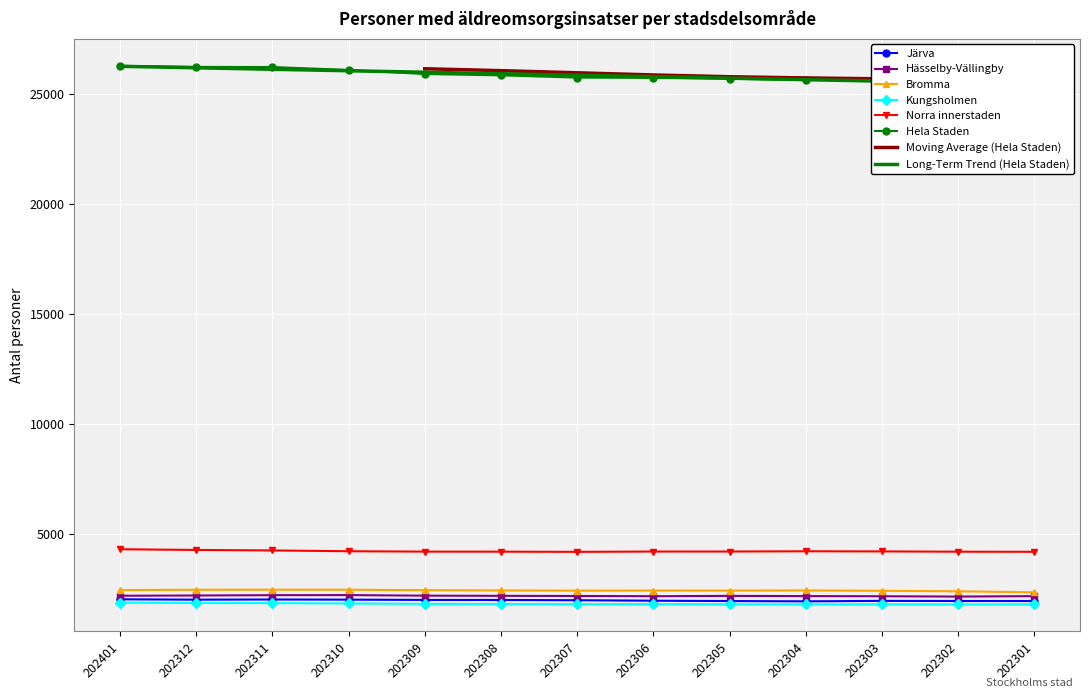

What is the difference between the maximum and second lowest values in the Norra innerstaden series?

116